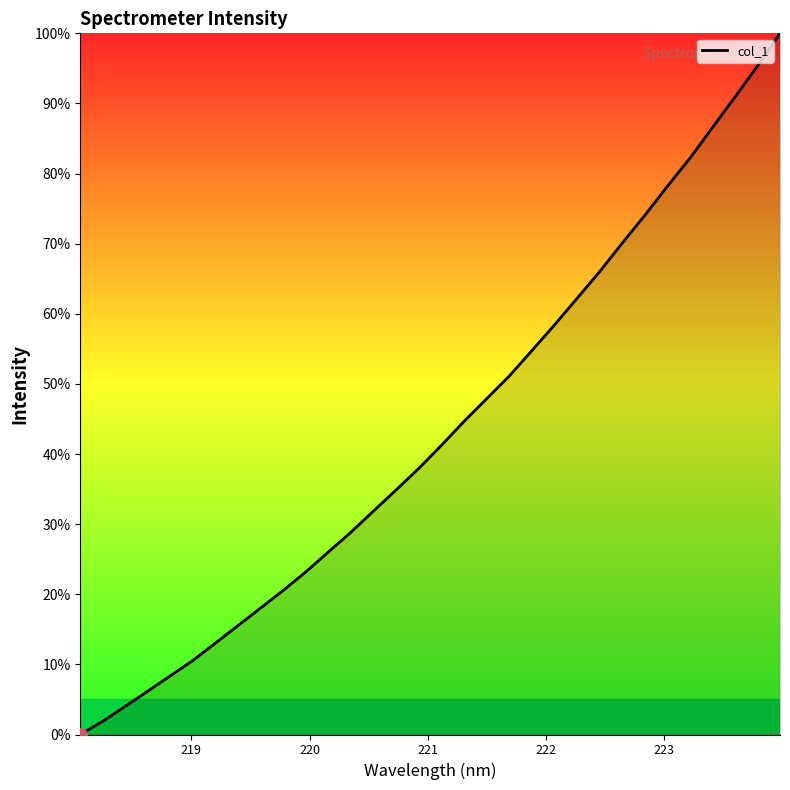

What is the difference between the maximum and minimum values?

100.0